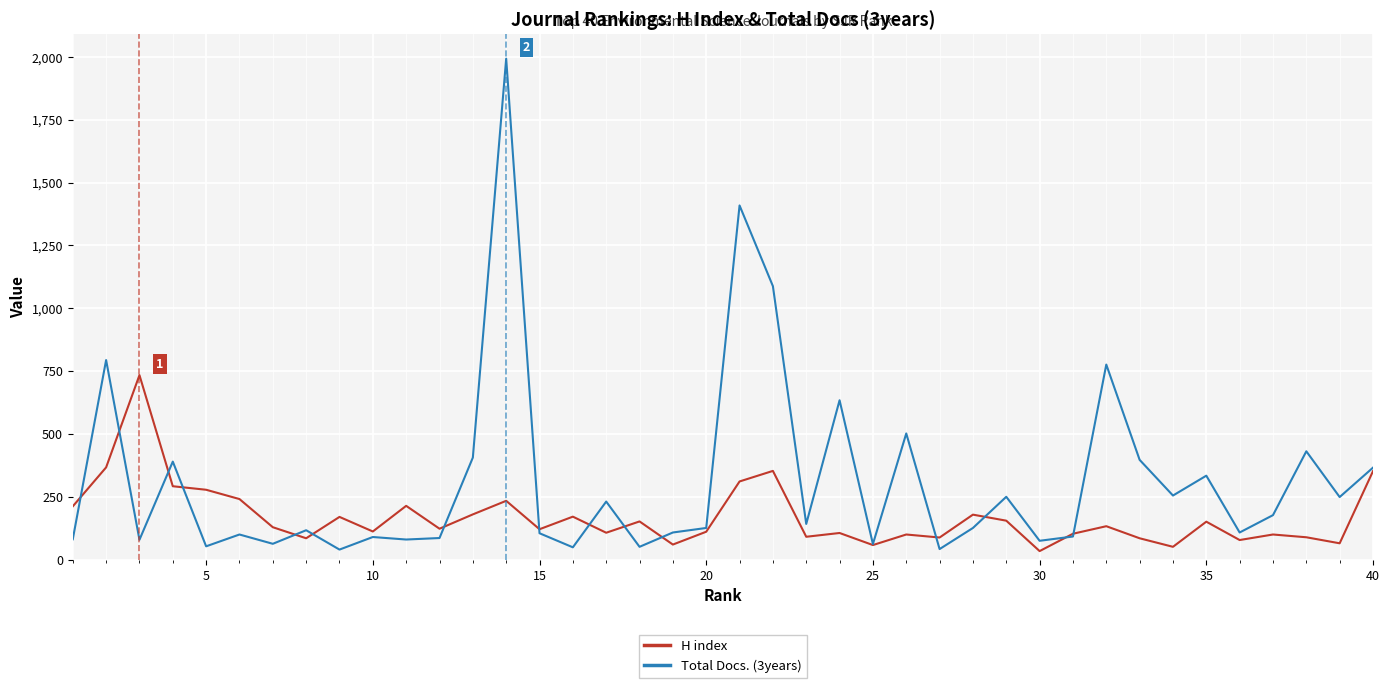

List the series in order of their peak value, highest first.

Total Docs. (3years), H index